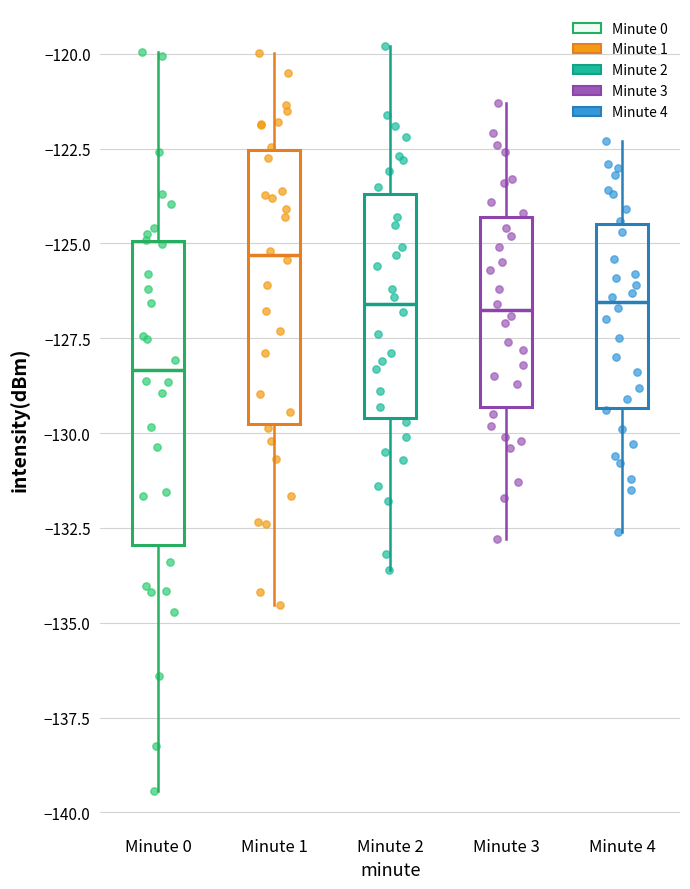

Reading left to right, transcribe this box plot: for each box, give where its median line is, the range the box spans, and where its two whiskers end, as read against the y-axis. The values are not printed on the chart, so give them approximately, as read against the axis.

Minute 0: median -128.5, box -133.0 to -125.0, whiskers -139.5 to -120.0
Minute 1: median -125.5, box -130.0 to -122.5, whiskers -134.5 to -120.0
Minute 2: median -126.5, box -129.5 to -123.5, whiskers -133.5 to -120.0
Minute 3: median -126.5, box -129.5 to -124.5, whiskers -133.0 to -121.5
Minute 4: median -126.5, box -129.5 to -124.5, whiskers -132.5 to -122.5